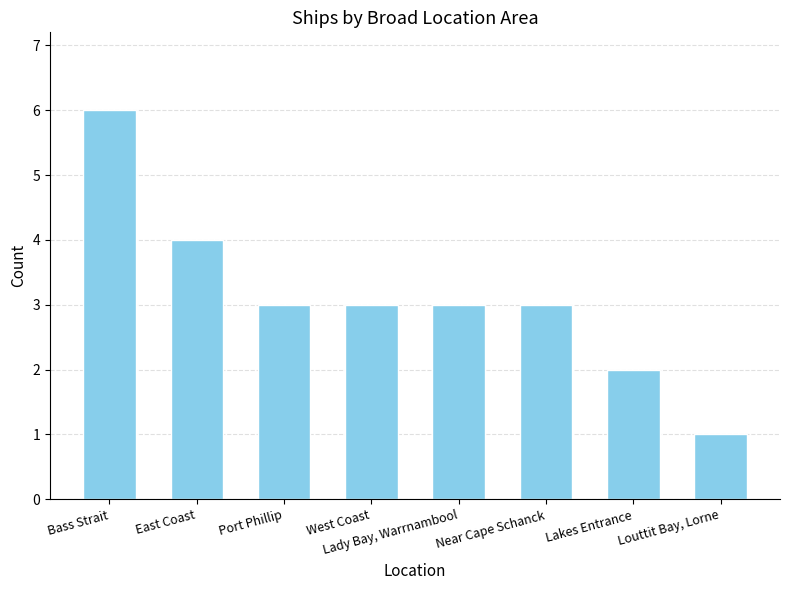

Reading right to left, transcribe all the data shown in this chart.

Louttit Bay, Lorne=1	Lakes Entrance=2	Near Cape Schanck=3	Lady Bay, Warrnambool=3	West Coast=3	Port Phillip=3	East Coast=4	Bass Strait=6